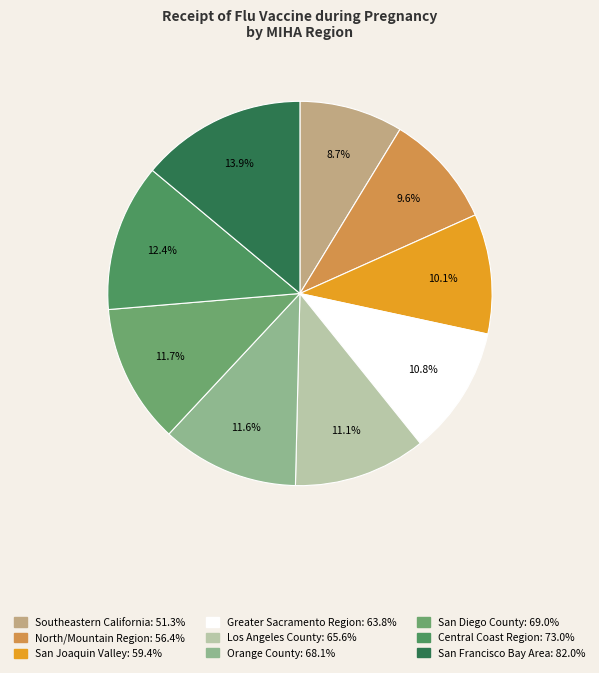

Rank the categories by value from highest to lowest.

San Francisco Bay Area, Central Coast Region, San Diego County, Orange County, Los Angeles County, Greater Sacramento Region, San Joaquin Valley, North/Mountain Region, Southeastern California